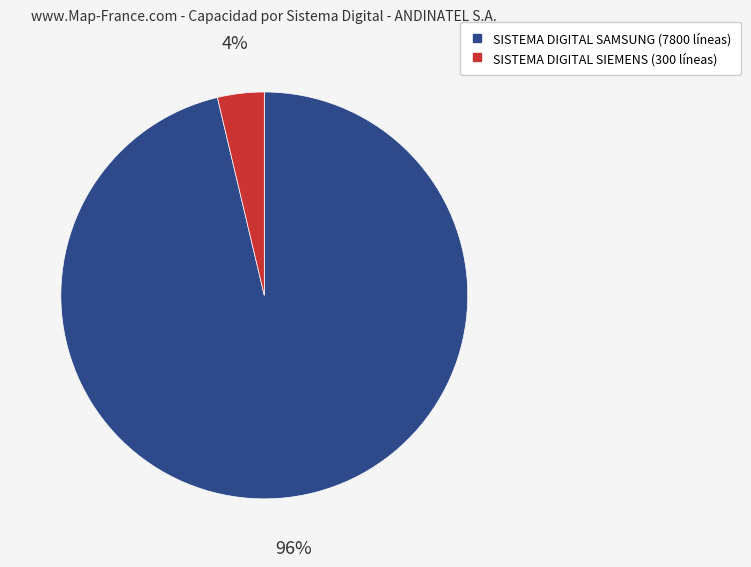

What is the smallest slice in the pie chart?

SISTEMA DIGITAL SIEMENS